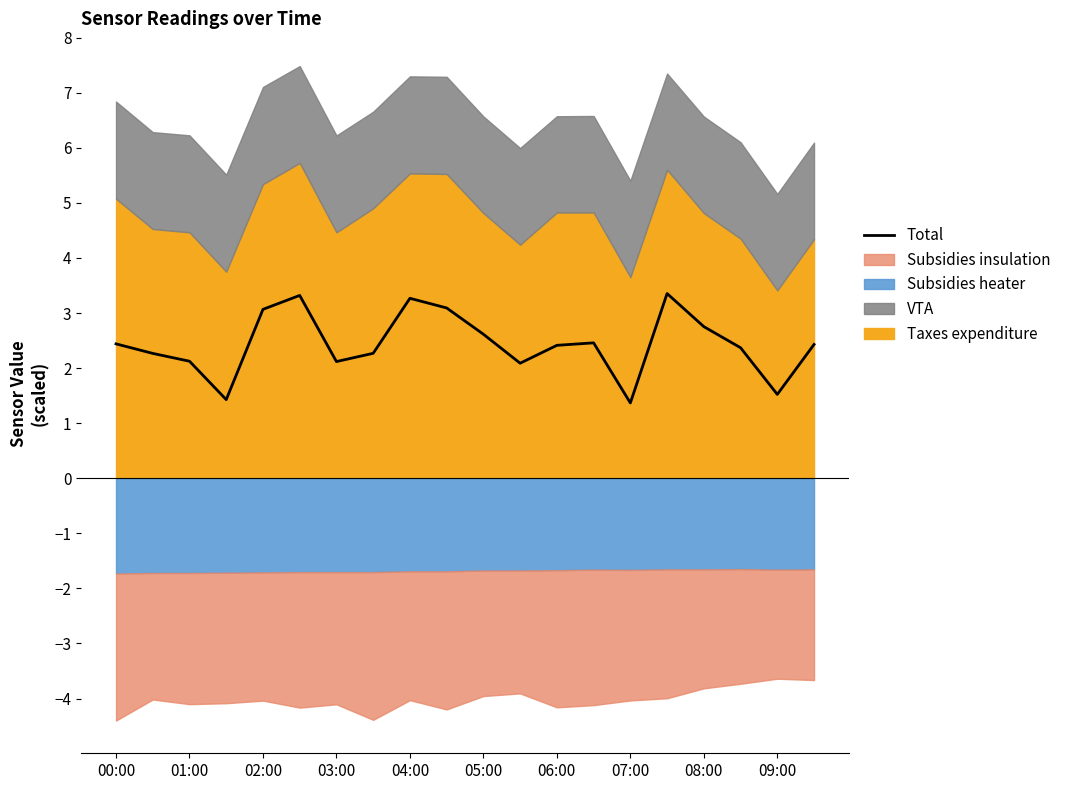

True or false: Total has a value of 3.2 at 06:00.

False